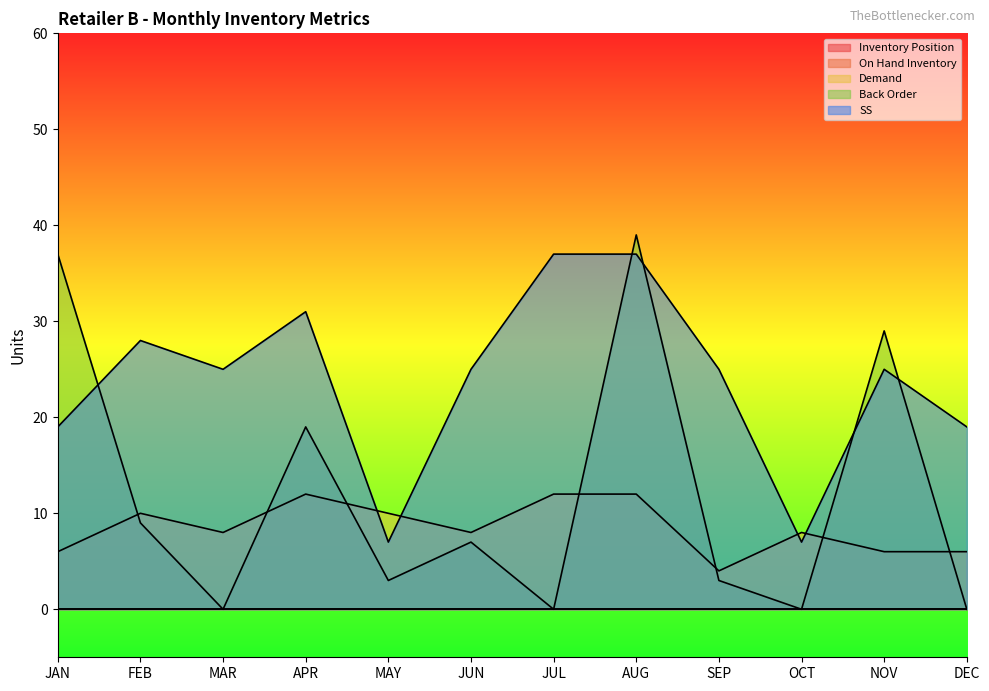

How many categories are shown in the chart?

12